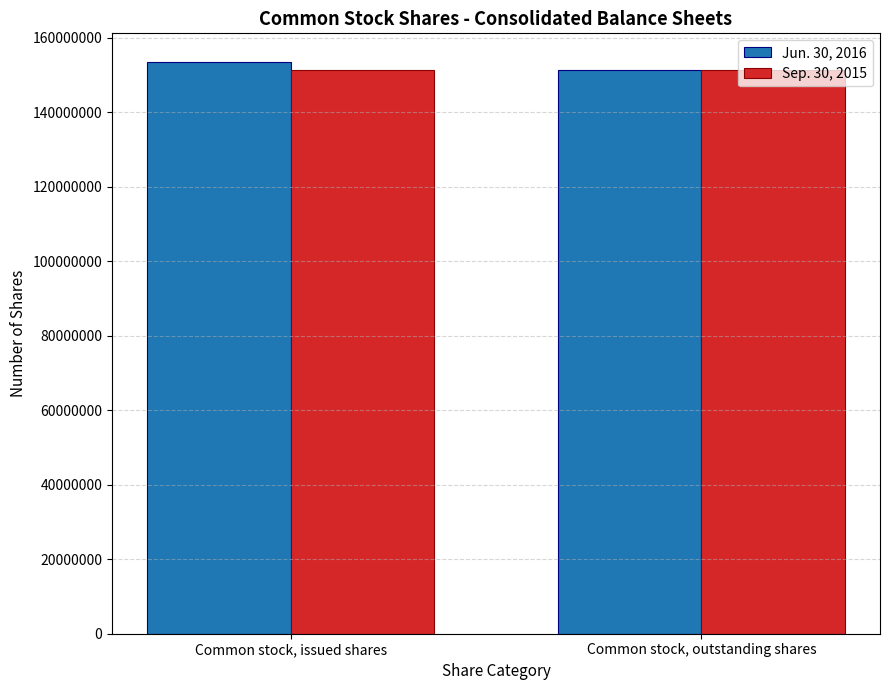

What position from the right is Common stock, issued shares?

2